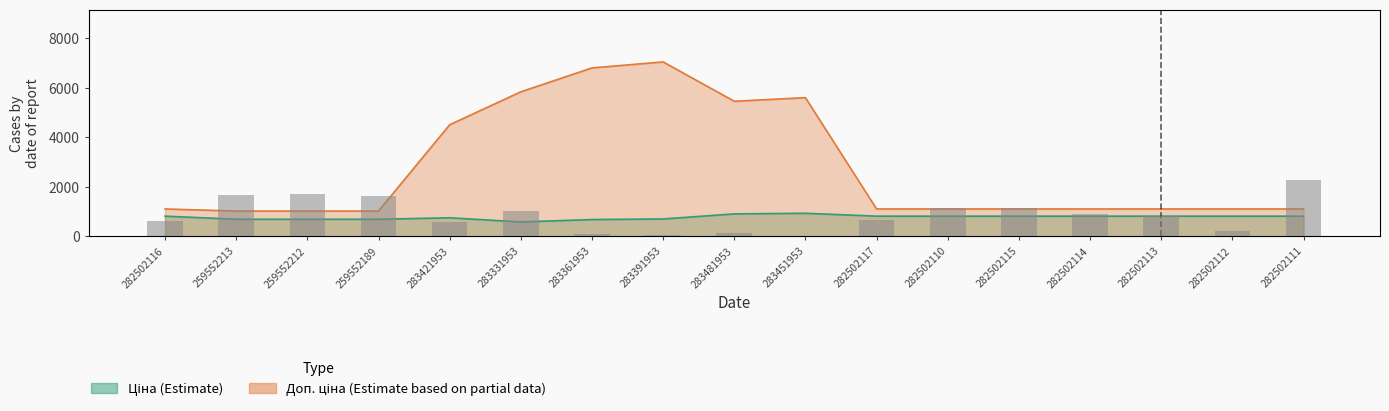

Between 282502115 and 282502113, which is larger?

282502115